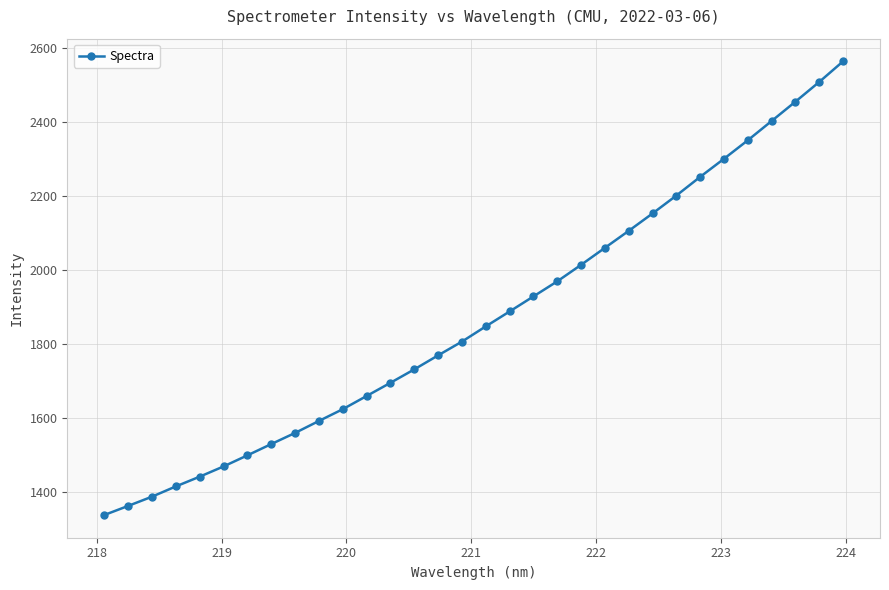

What is the average value?

1870.7